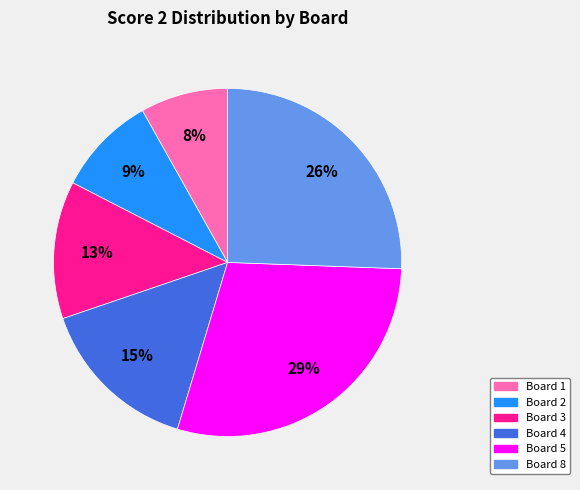

To the nearest percent, what is the average slice percentage?

17%